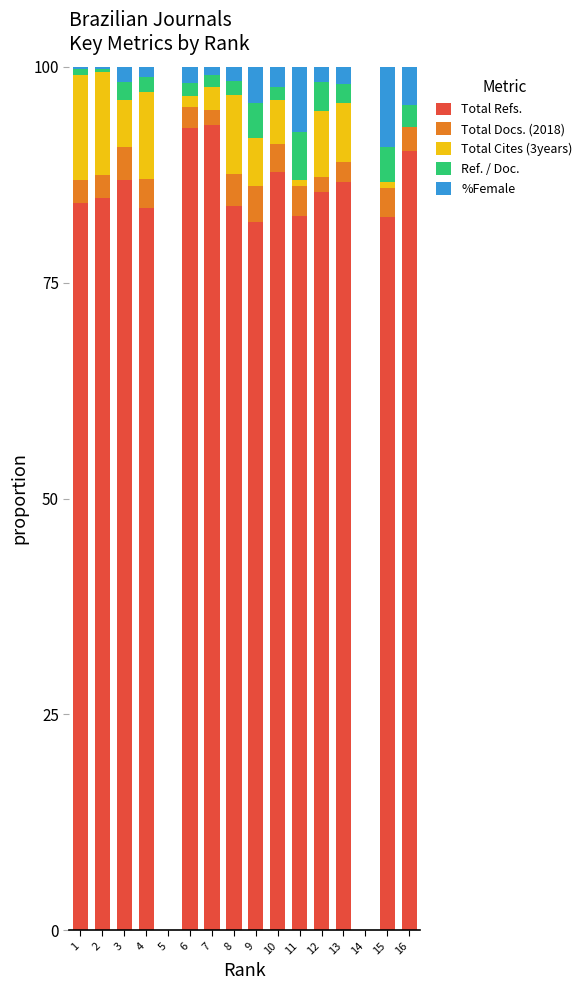

What is the maximum value for Total Refs.?

93.2